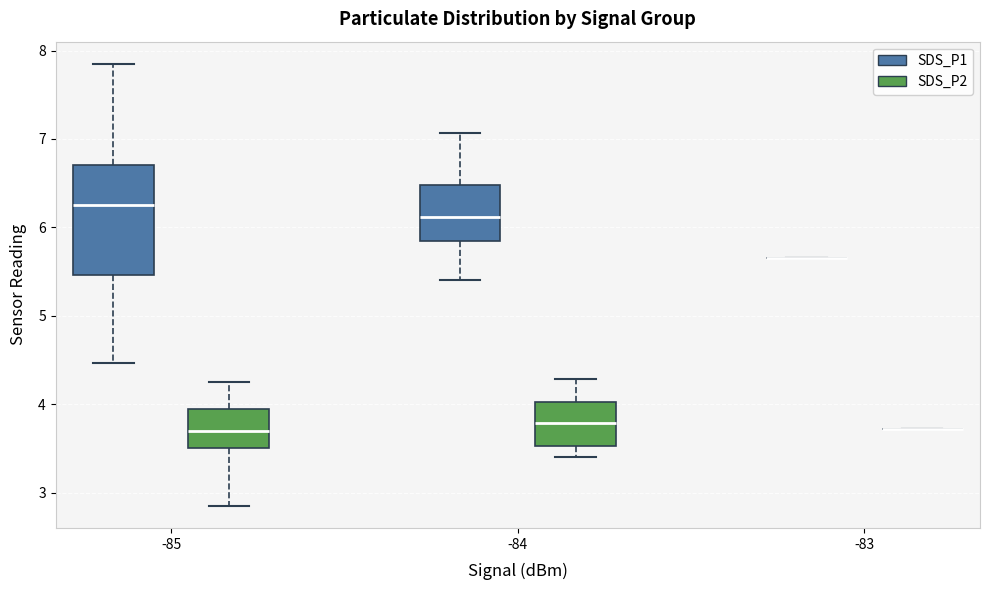

Reading left to right, read every box against the y-axis: the position of its median line, the range the box covers, and the ends of its whiskers. The values are not printed on the chart, so give them approximately, as read against the axis.

-85 (SDS_P1): median 6.3, box 5.5 to 6.7, whiskers 4.5 to 7.9
-85 (SDS_P2): median 3.7, box 3.5 to 4.0, whiskers 2.9 to 4.3
-84 (SDS_P1): median 6.1, box 5.8 to 6.5, whiskers 5.4 to 7.1
-84 (SDS_P2): median 3.8, box 3.5 to 4.0, whiskers 3.4 to 4.3
-83 (SDS_P1): box collapsed to a line at 5.7, whiskers 5.7 to 5.7
-83 (SDS_P2): box collapsed to a line at 3.7, whiskers 3.7 to 3.7